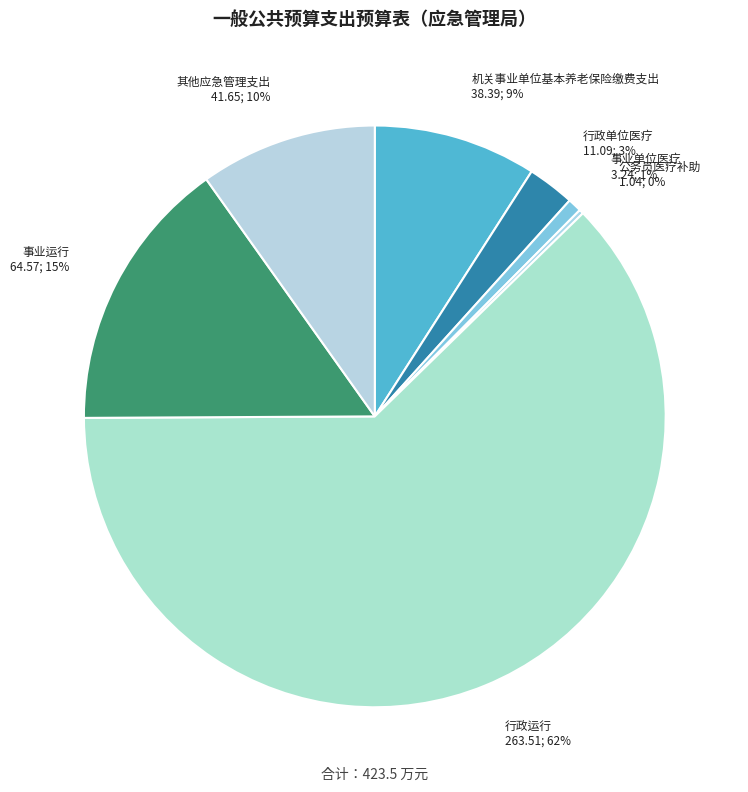

What percentage is the 行政单位医疗 slice, to the nearest percent?

3%